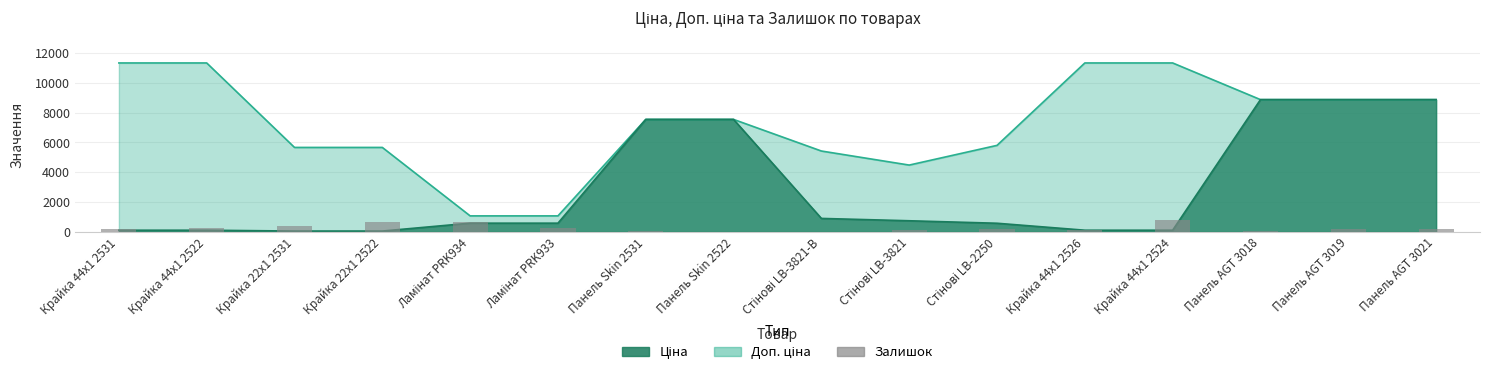

Reading left to right, transcribe all the data shown in this chart.

Крайка 44x1 2531=215	Крайка 44x1 2522=290	Крайка 22x1 2531=370	Крайка 22x1 2522=676	Ламінат PRK934=690	Ламінат PRK933=272	Панель Skin 2531=38	Панель Skin 2522=15	Стінові LB-3821-В=24	Стінові LB-3821=113	Стінові LB-2250=202	Крайка 44x1 2526=124	Крайка 44x1 2524=770	Панель AGT 3018=75	Панель AGT 3019=221	Панель AGT 3021=192